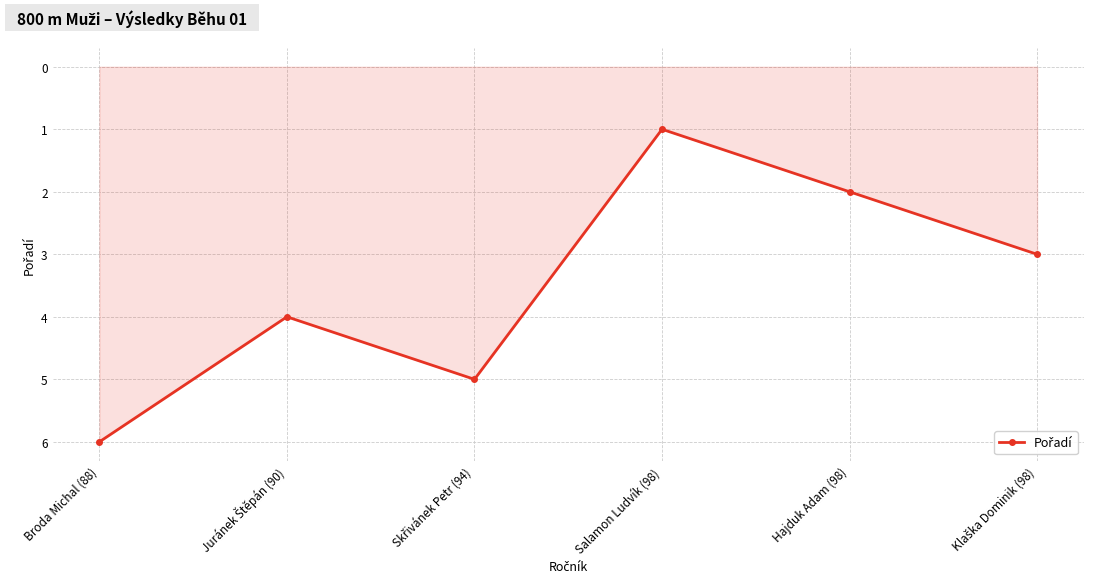

What is the ratio of the value at Hajduk Adam (98) to the value at Broda Michal (88)?

0.3